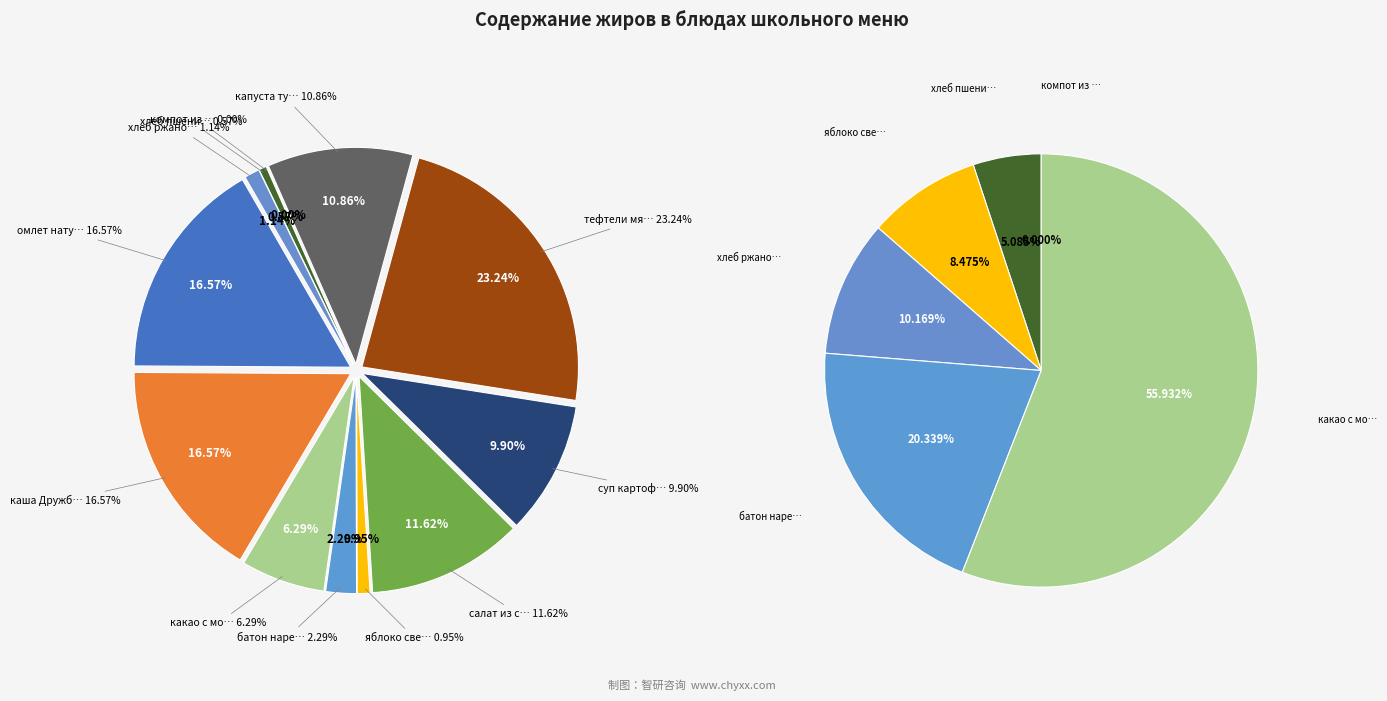

Which category has the smallest portion of the pie?

компот из сухих фруктов